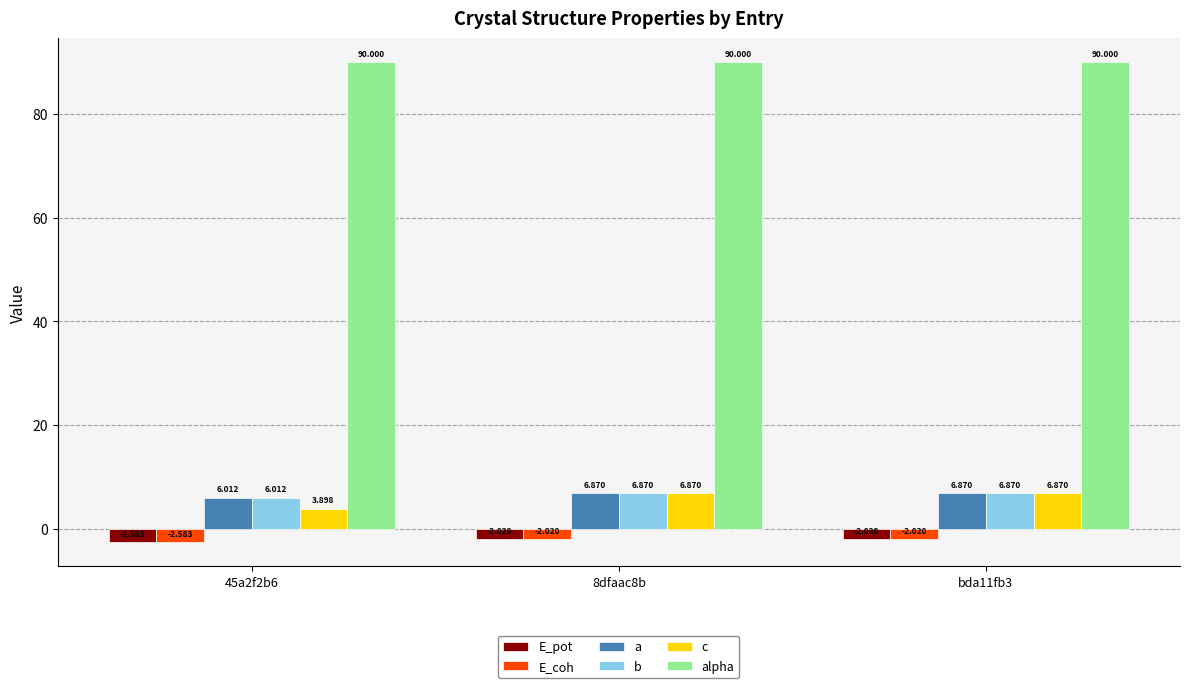

What is the total value across all series at 8dfaac8b?

106.6